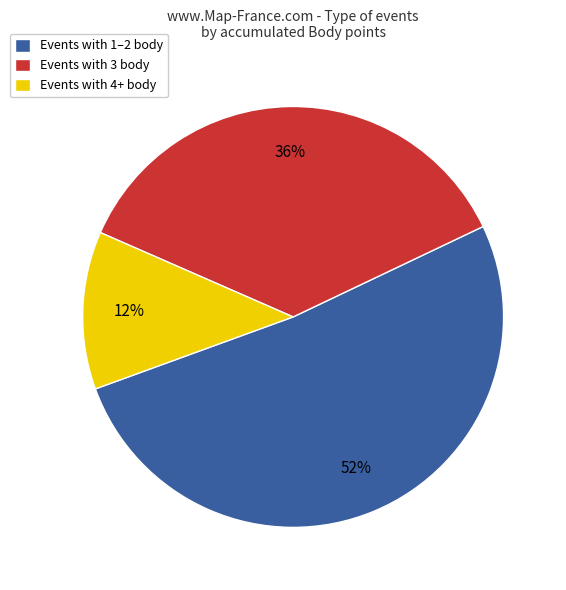

How many segments does this pie chart have?

3